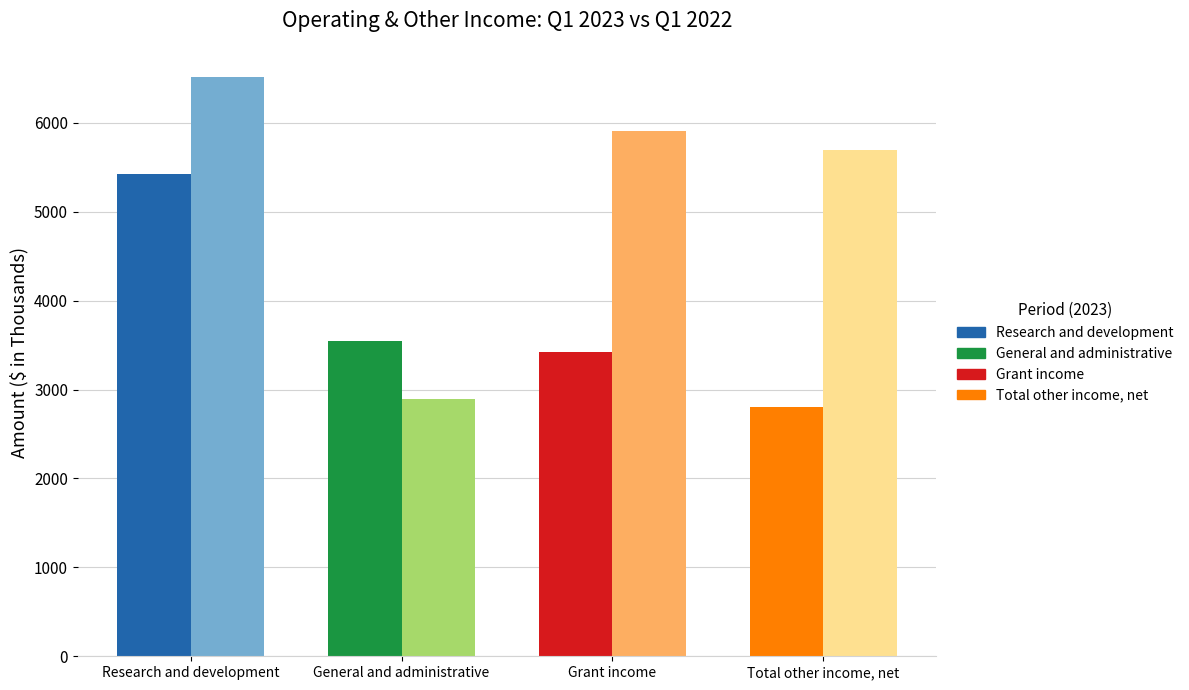

Is the value of Mar. 31, 2023 at Total other income, net greater than the value of Mar. 31, 2022 at Research and development?

No